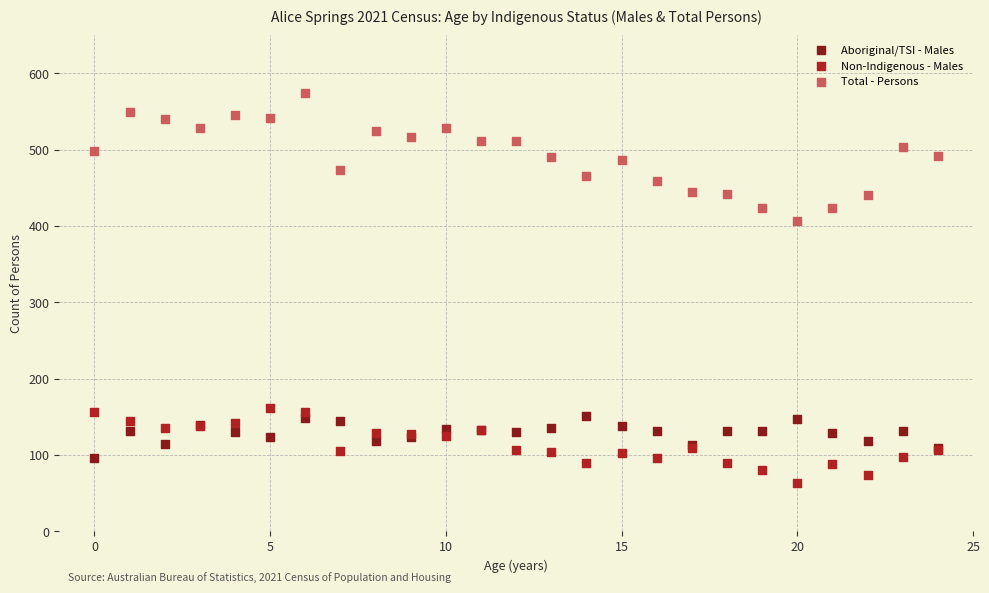

Which series reaches the minimum Y coordinate?

Non-Indigenous - Males